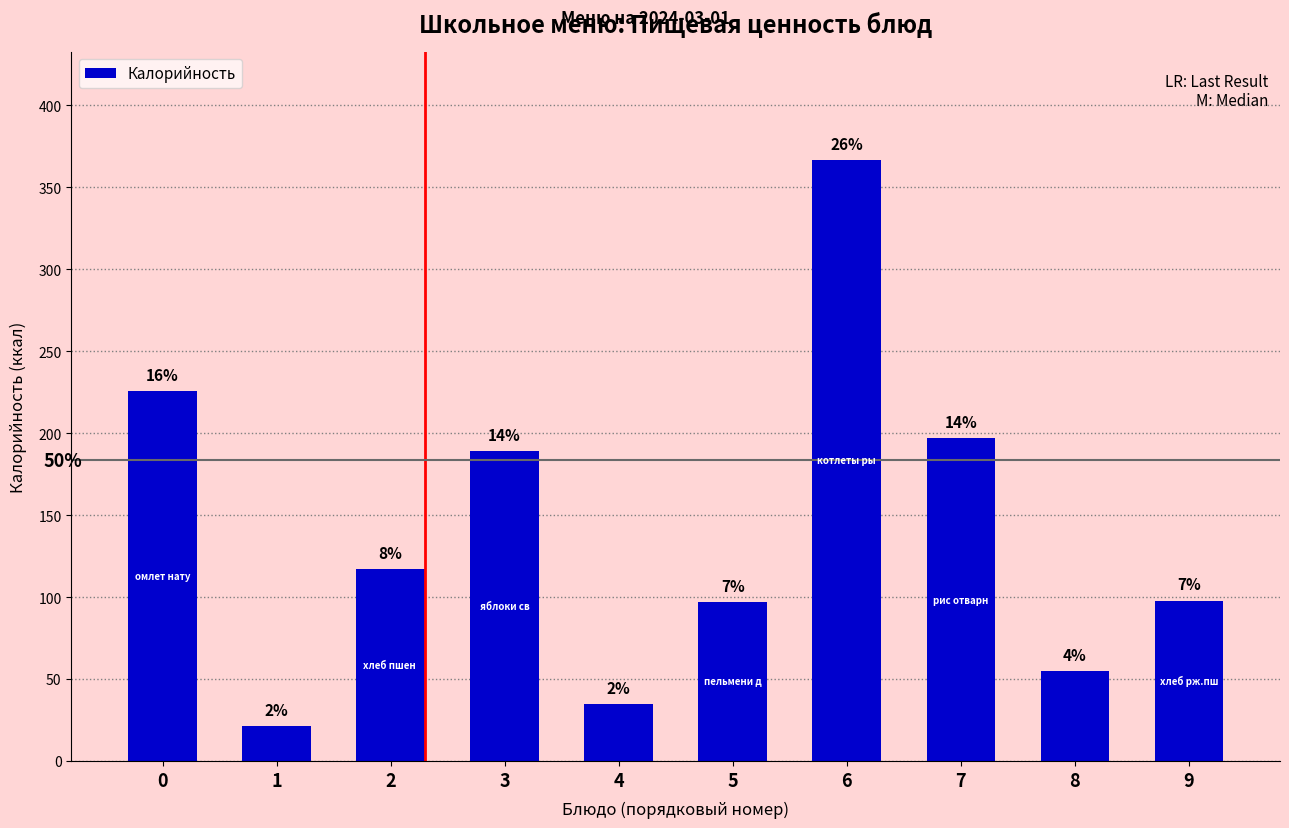

How many bars are there in total?

10